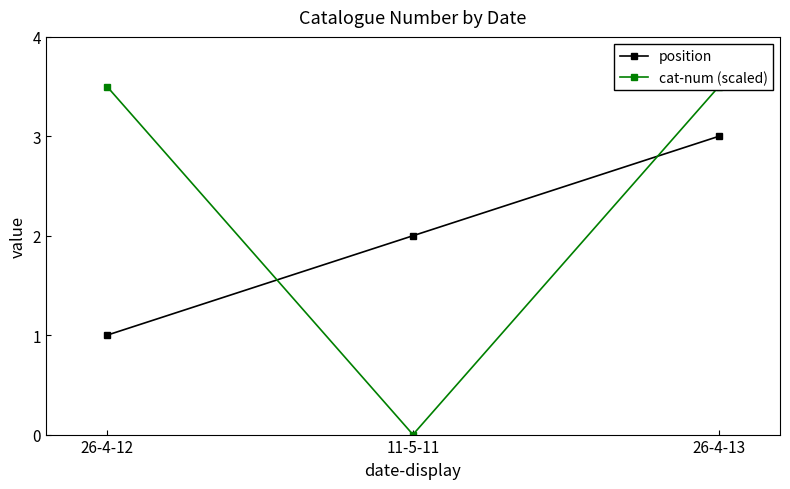

Where does the cat-num (scaled) series first go above 3?

26-4-12